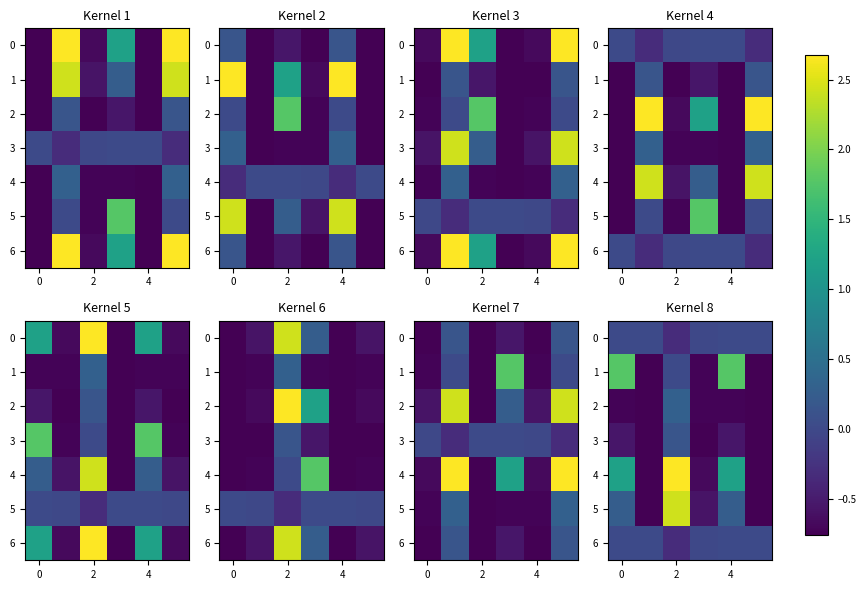

Which series has the largest total across all categories?

4